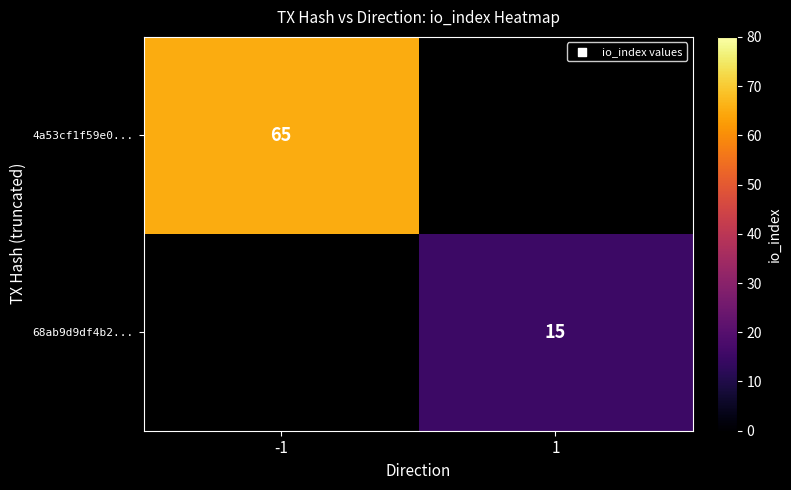

Count the number of data series in this chart.

2